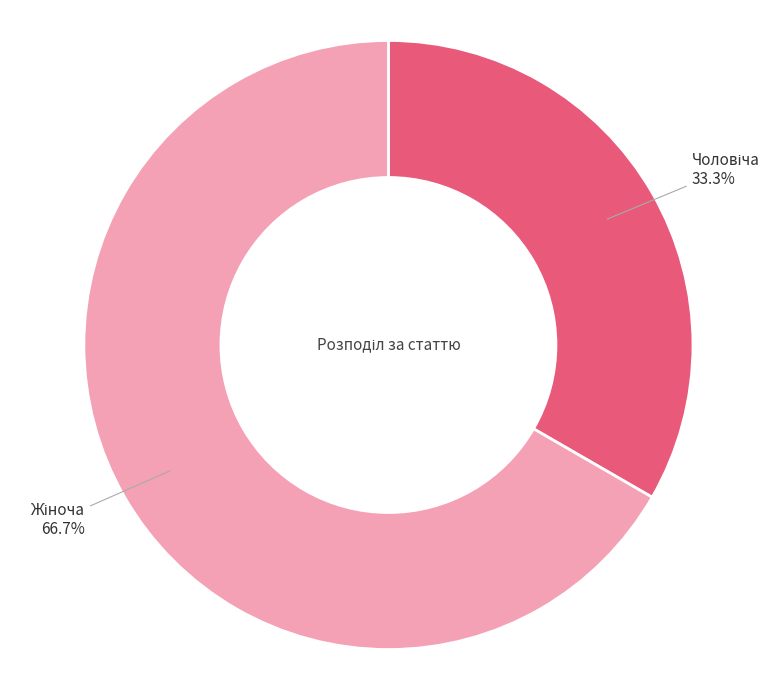

To the nearest percent, what is the difference between the largest and smallest slice percentages?

33%